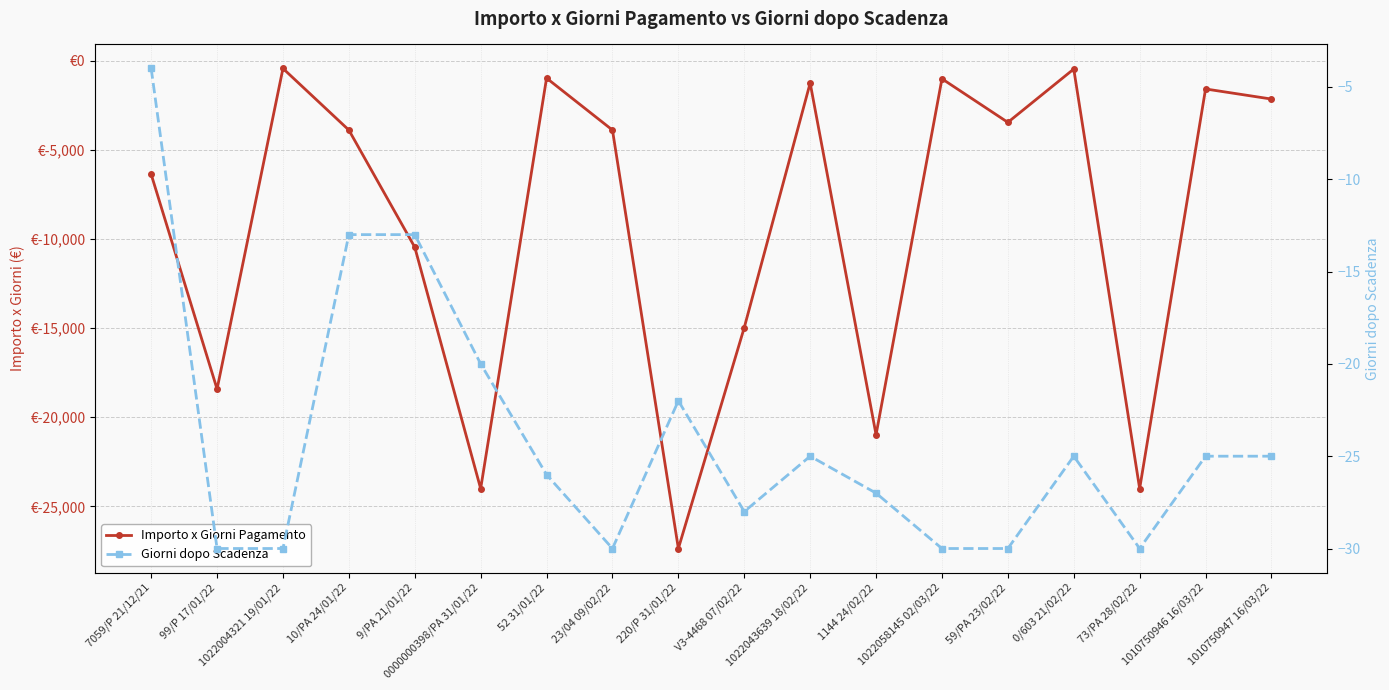

The value of Giorni dopo Scadenza at 1022043639 18/02/22 is -25.0. True or false?

True